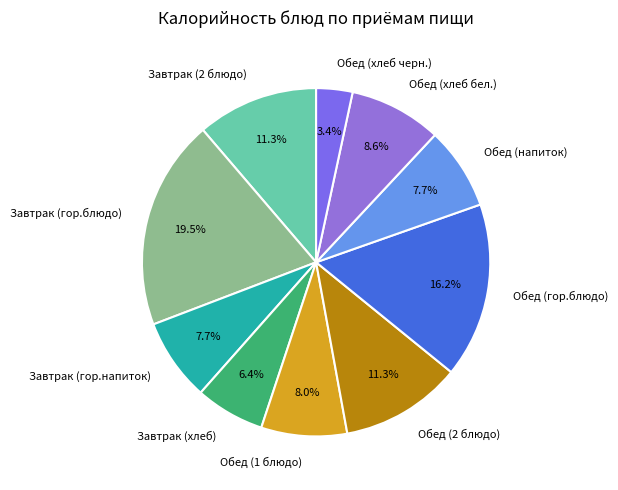

What percentage is the Обед (2 блюдо) slice, to the nearest percent?

11%